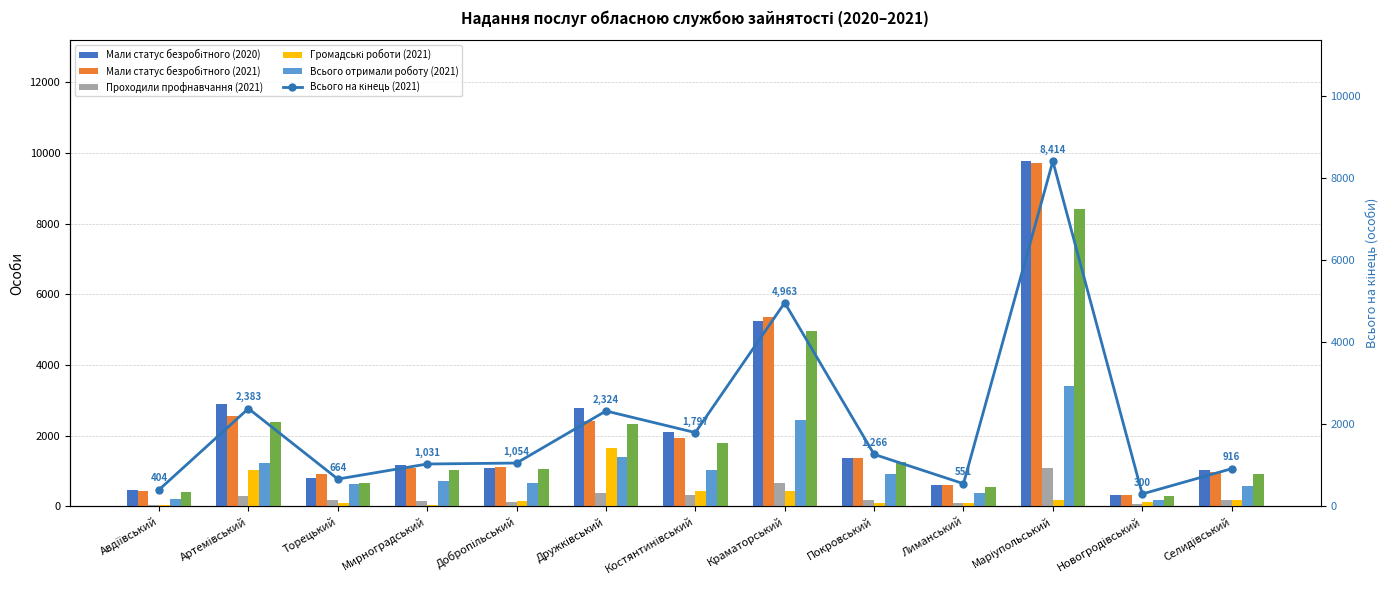

Where does the Мали статус безробітного (2020) series first go above 1162?

Артемівський